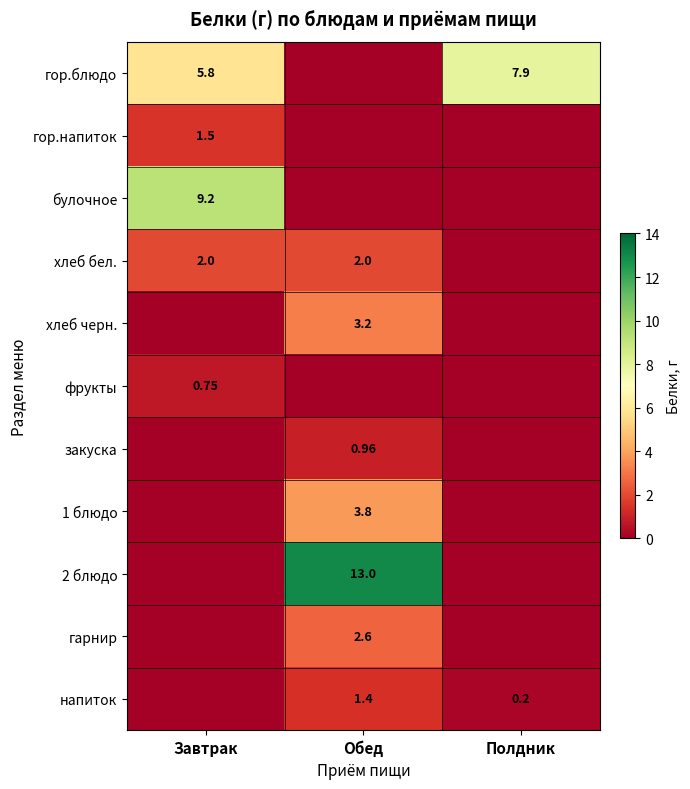

How many distinct data groups are displayed?

11